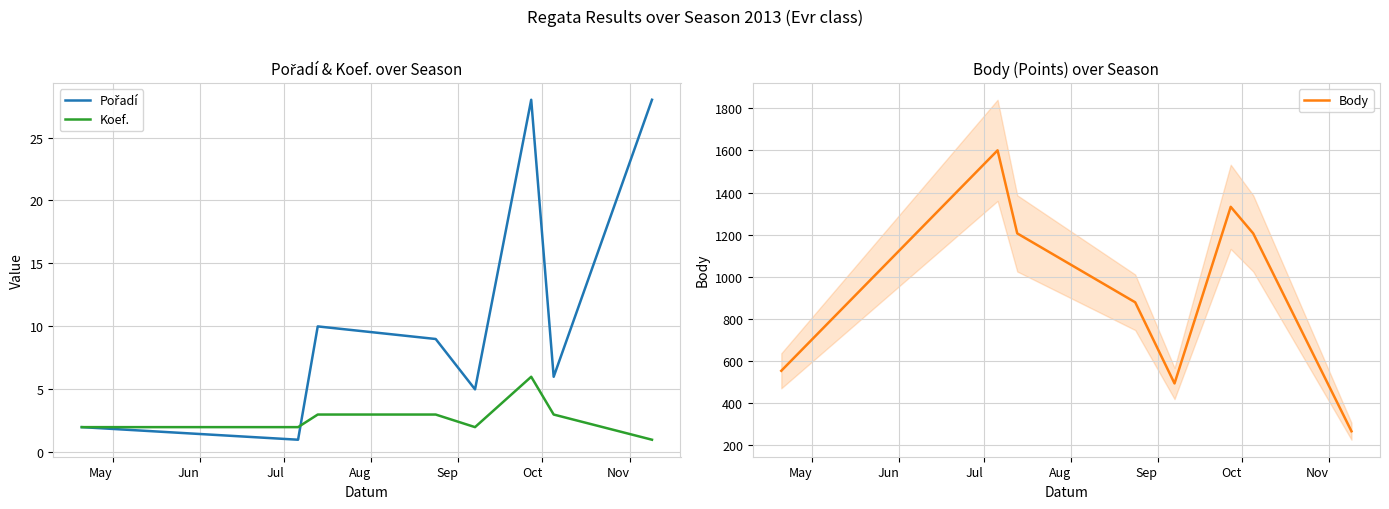

What is the minimum value for Body?

267